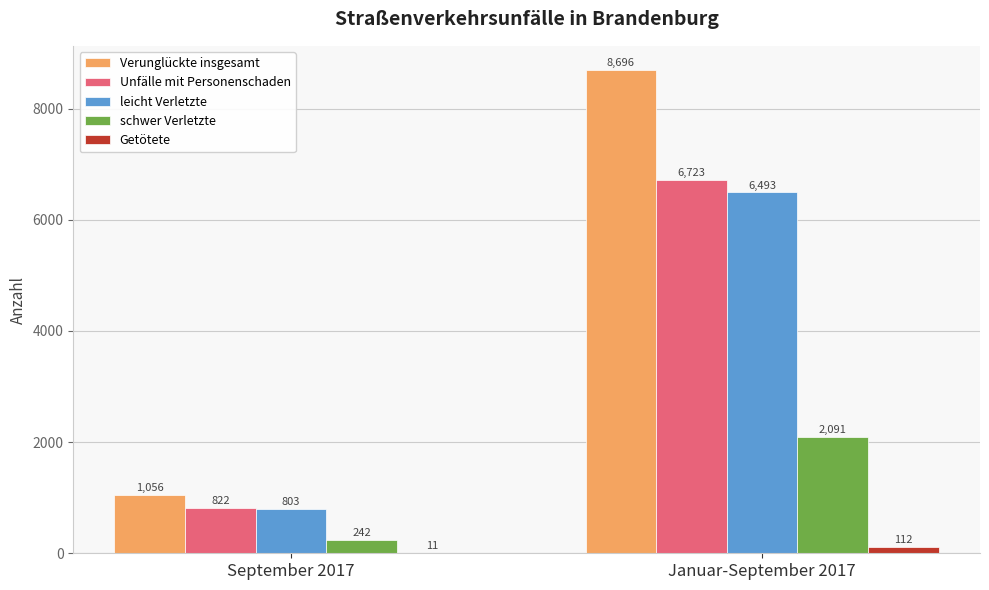

What value does the schwer Verletzte series have at September 2017?

242